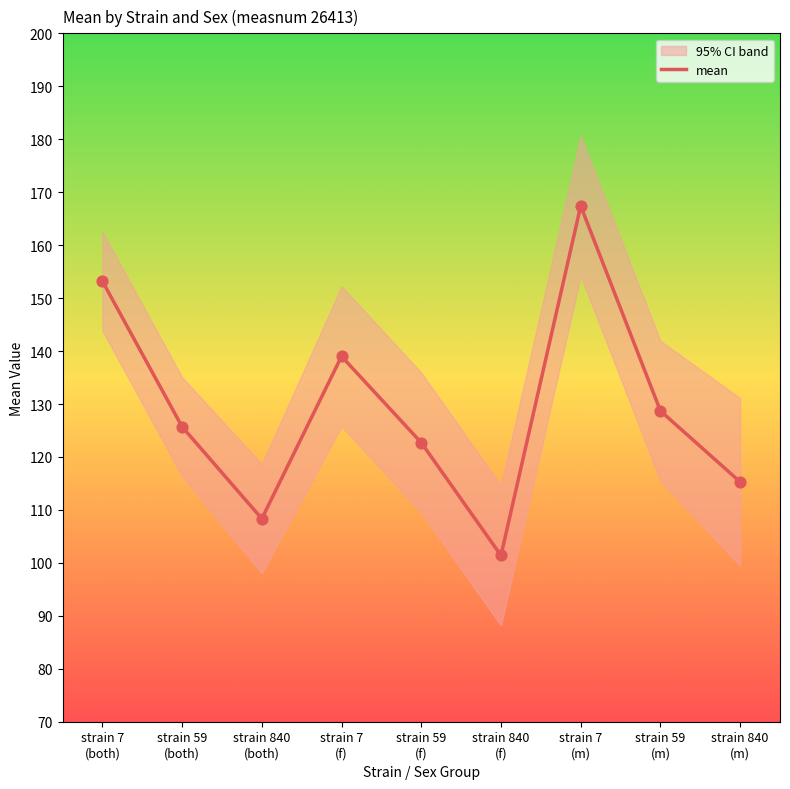

What is the ratio of the value at strain 59
(m) to the value at strain 59
(f)?

1.0